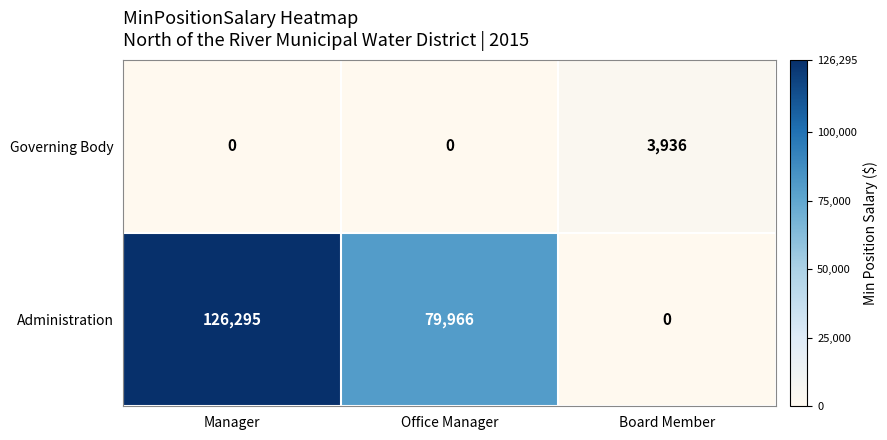

Reading right to left, what are all the values shown in this chart?

Governing Body: 3936	0	0
Administration: 0	79966	126295